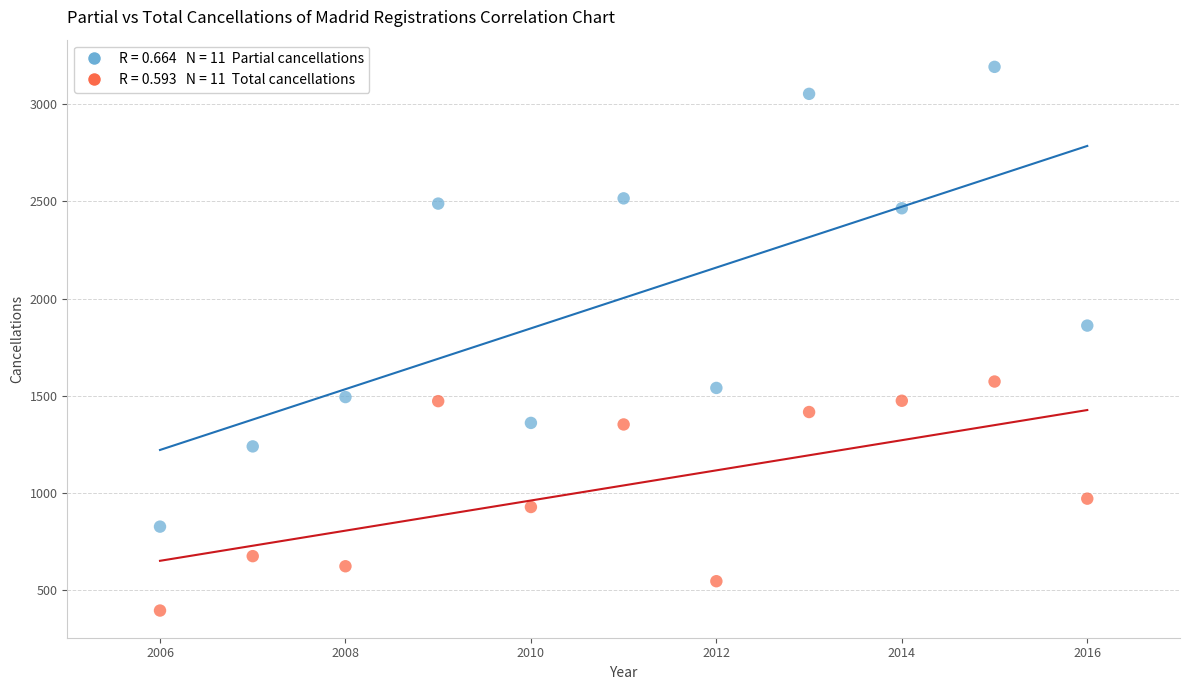

Across all data points, what is the range of X values (max minus min)?

10